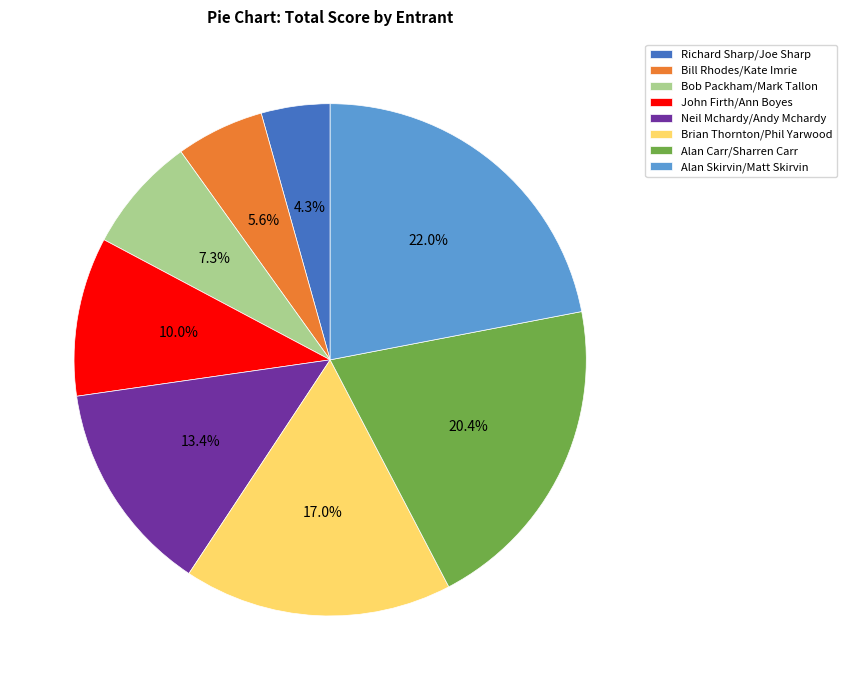

Which category has the smallest portion of the pie?

Richard Sharp/Joe Sharp